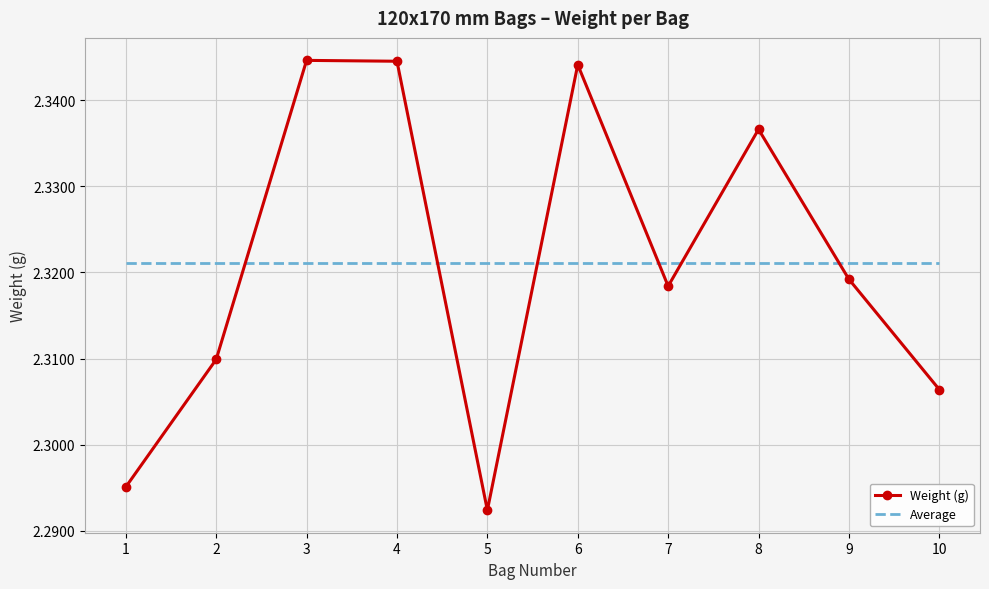

Is the value of Weight (g) at 1 greater than the value of Average at 10?

No